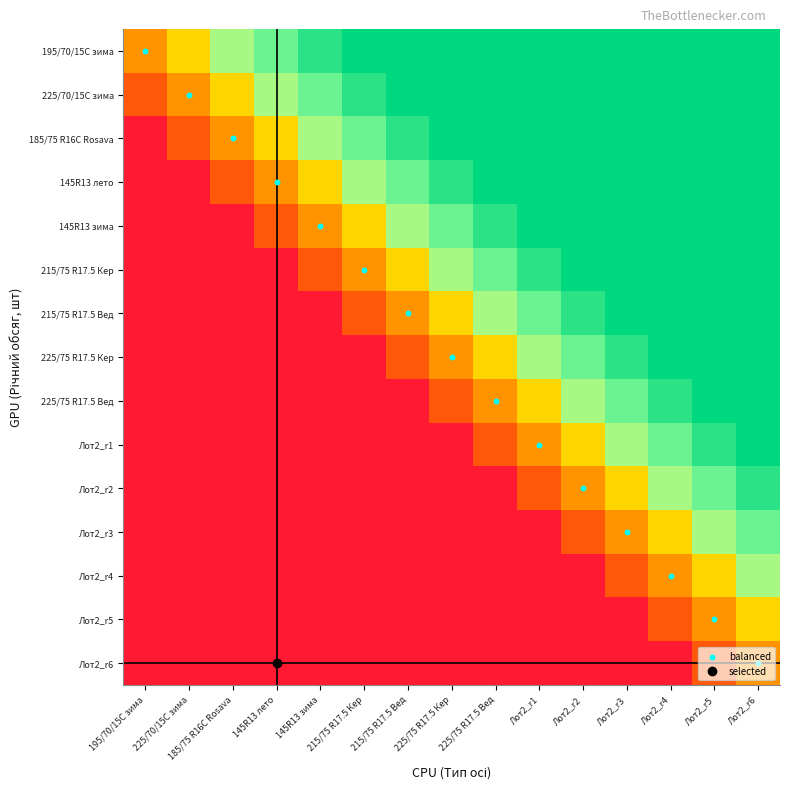

At which category does the chart reach its peak across all series?

Лот2_r6